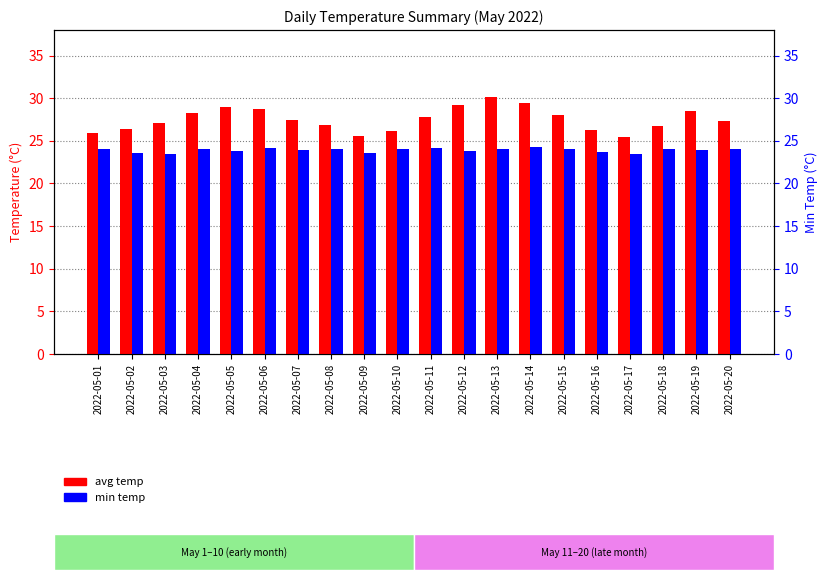

The avg temp series shows 27.8 at 2022-05-11. True or false?

True